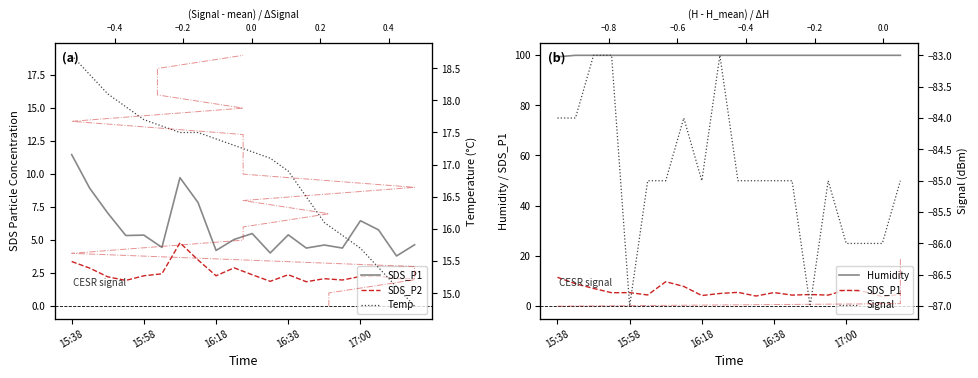

What is the approximate value of Humidity at 11?

99.9